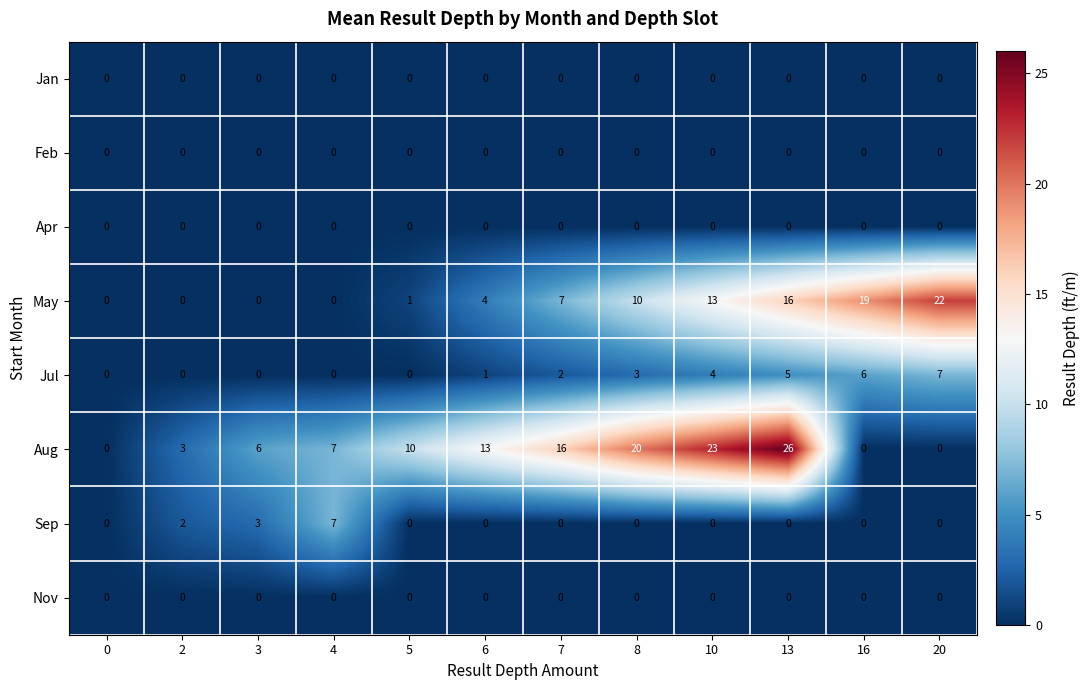

What is the maximum value shown in the chart?

26